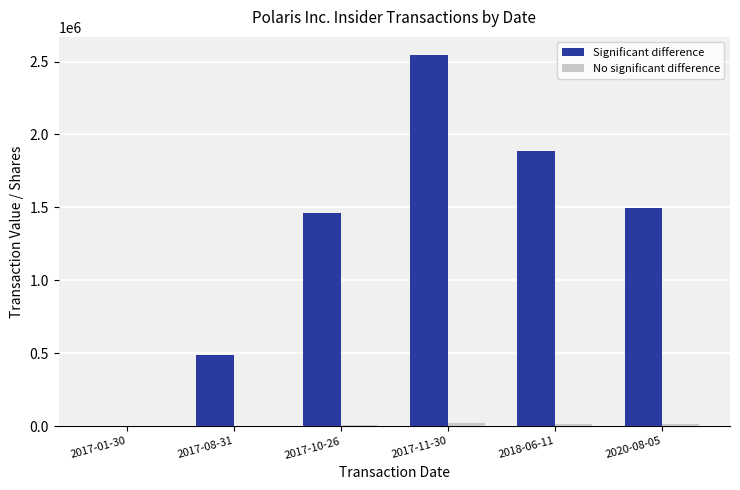

Which series changed the most between 2017-10-26 and 2017-11-30?

Significant difference